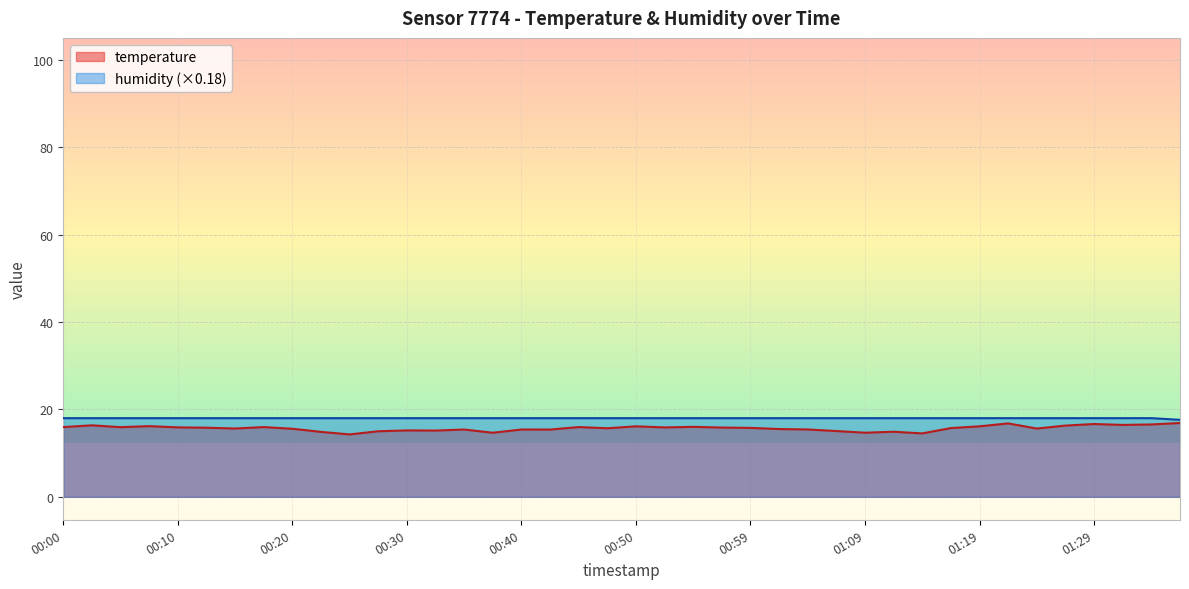

How many lines are shown in the chart?

2